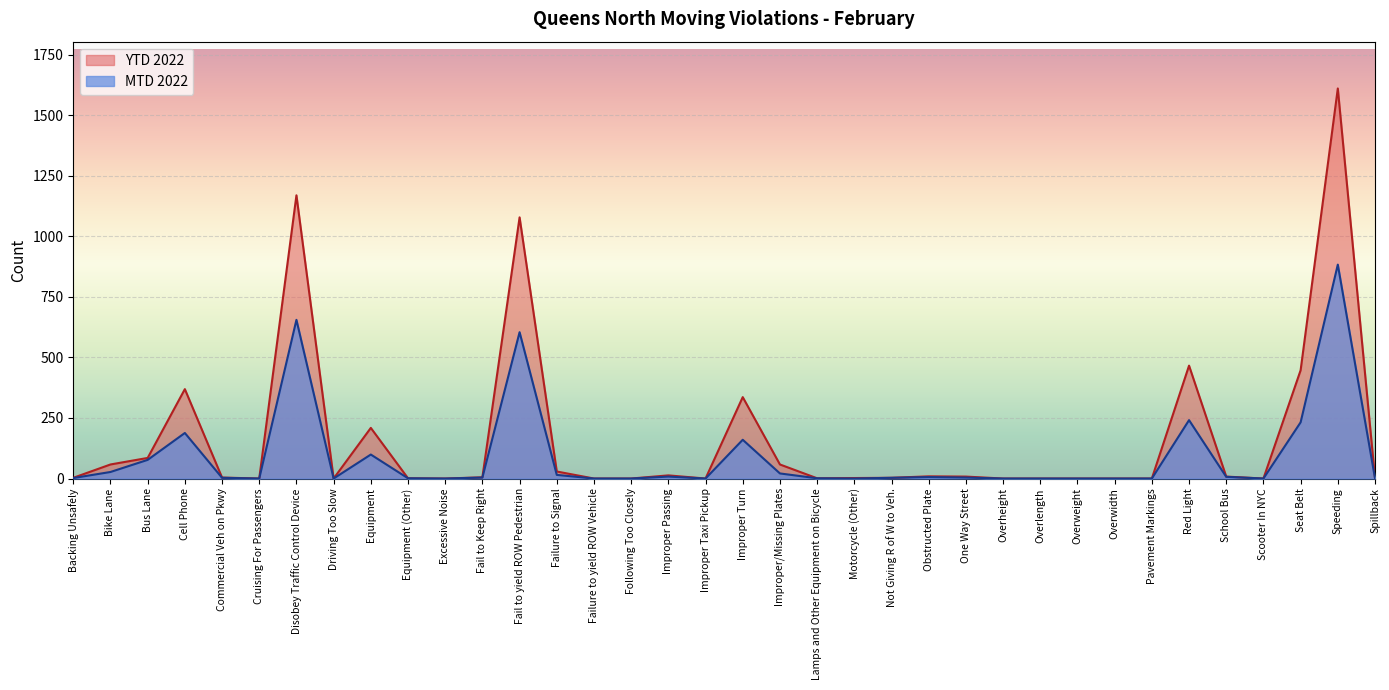

At which category is the sum across all series the highest?

Speeding